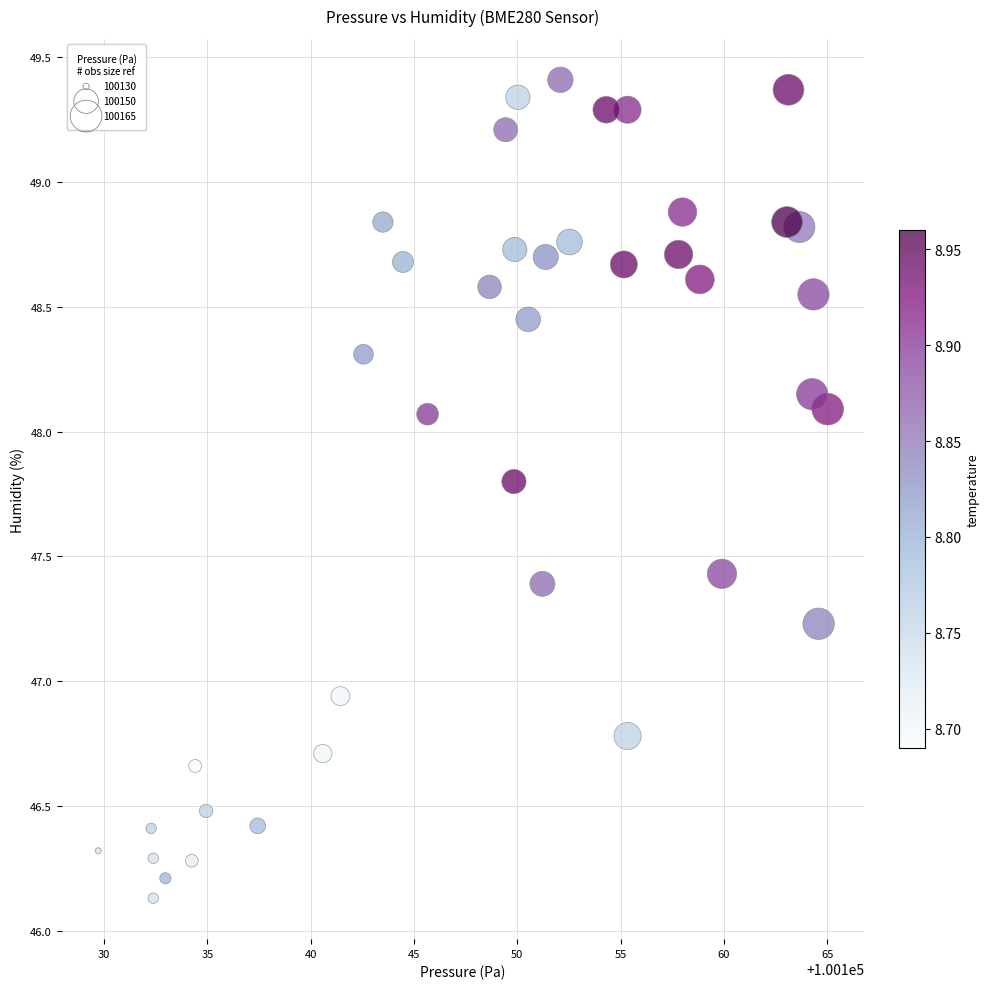

What is the range of X values (max minus min)?

35.3